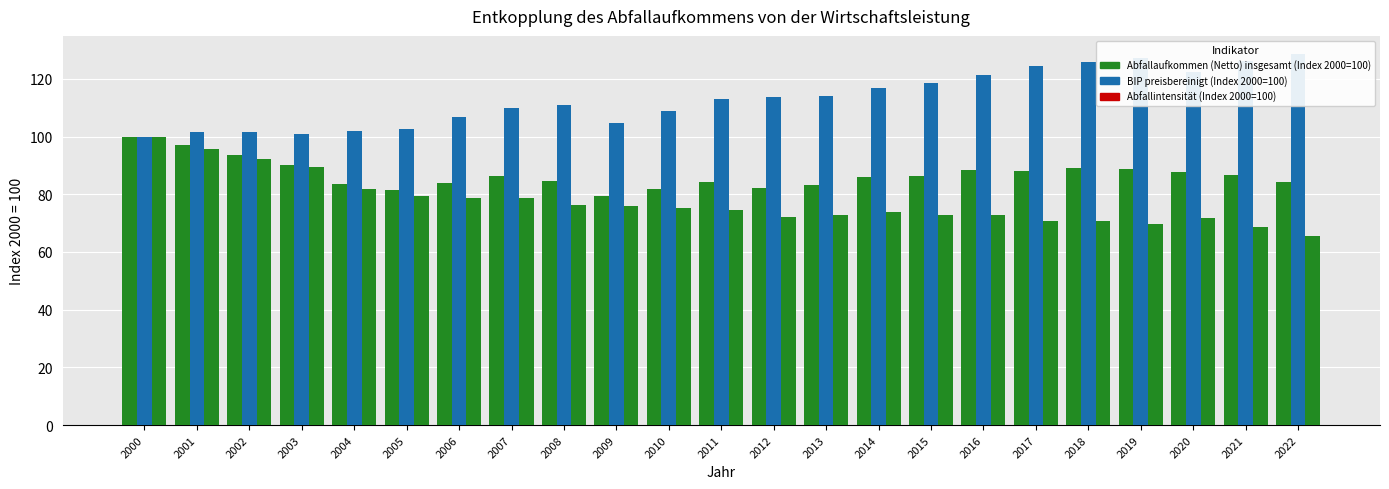

Which series has the largest range (max minus min)?

Abfallintensität (Index 2000=100)